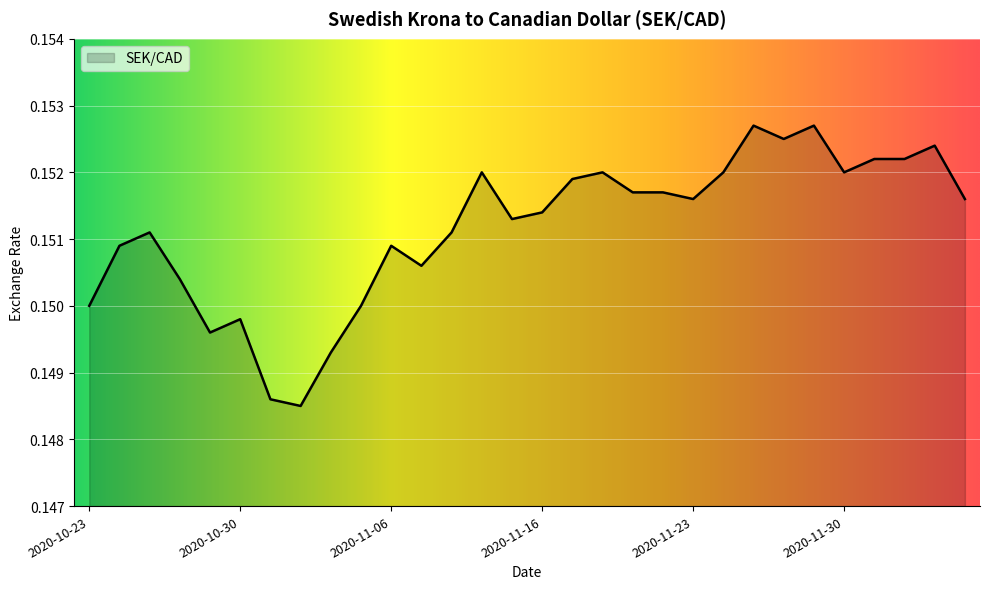

How many points are higher than both their immediate neighbors (excluding endpoints)?

8